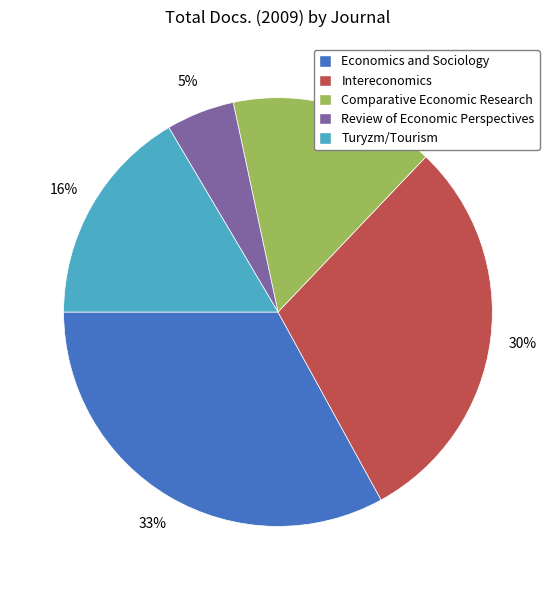

Which has a higher value, Comparative Economic Research or Turyzm/Tourism?

Turyzm/Tourism